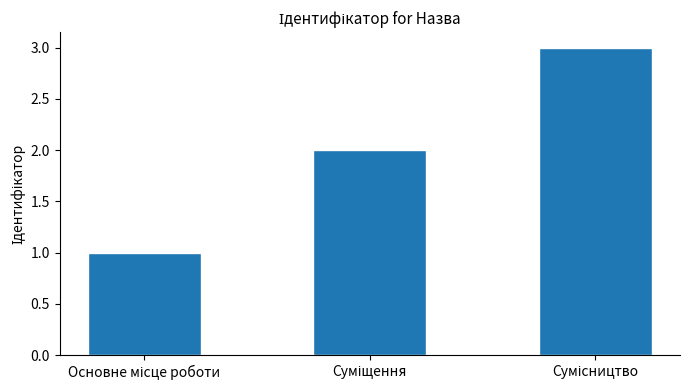

What is the difference between the maximum and minimum values?

2